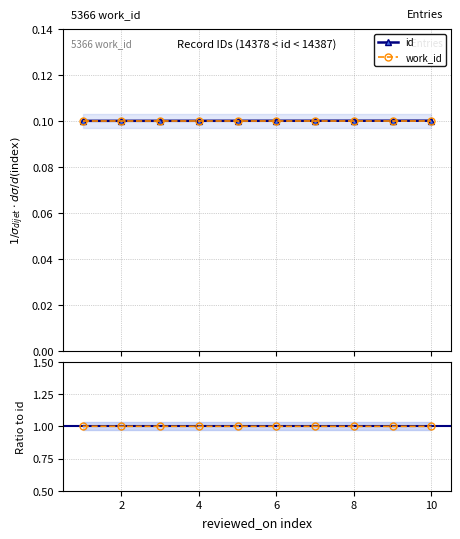

True or false: work_id and id cross at least once.

False